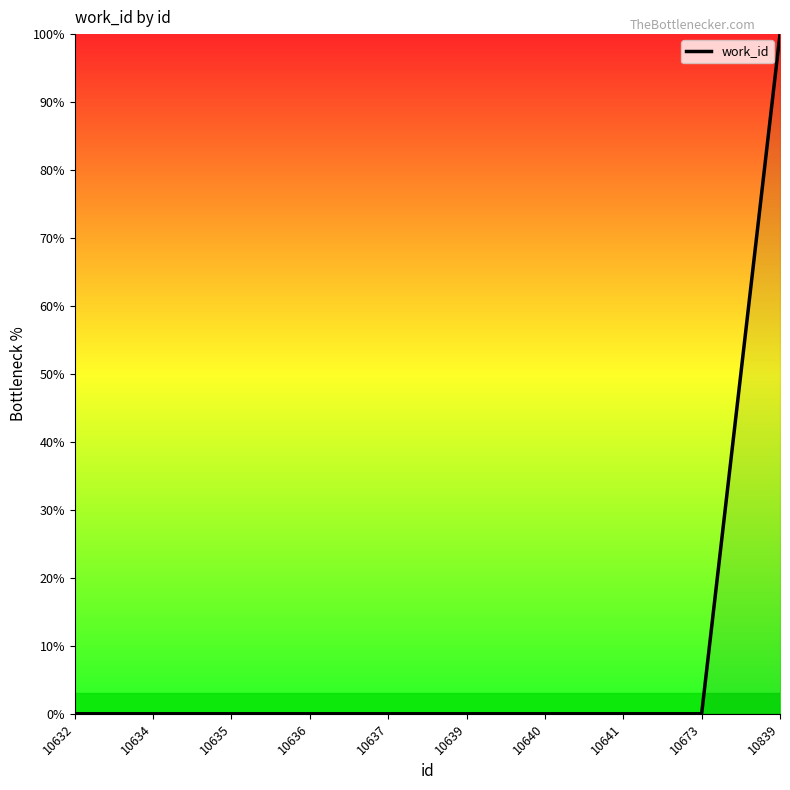

True or false: the data shows 0 at 10641.

True